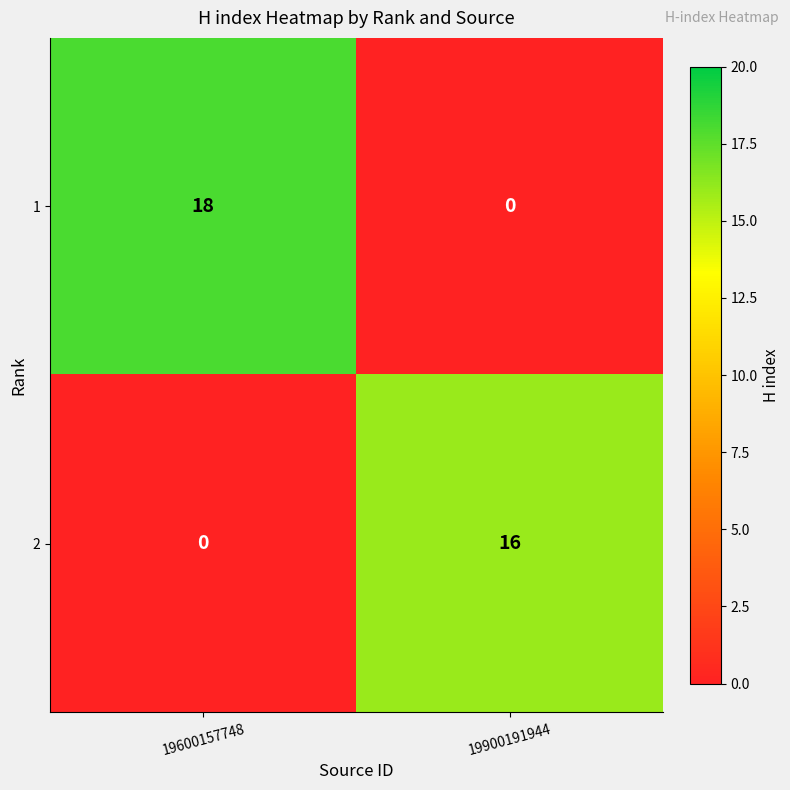

At which label is 2 closest to 8?

19600157748